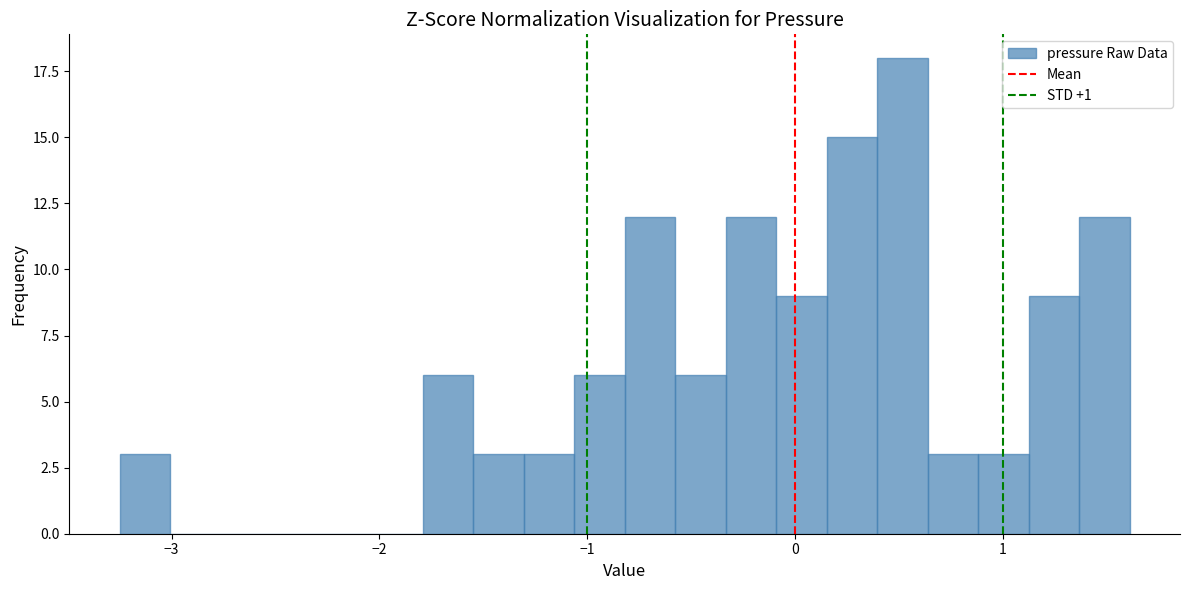

Read against the x-axis, roughly where is the centre of the tallest bar?

0.5